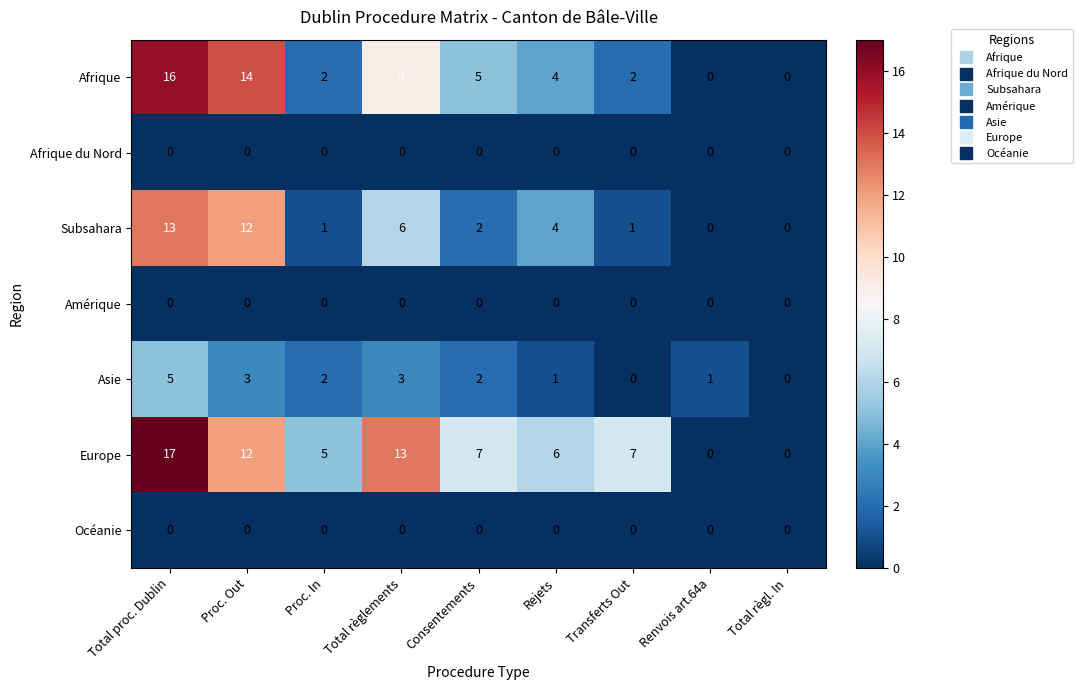

At how many categories does at least one series exceed 12?

3